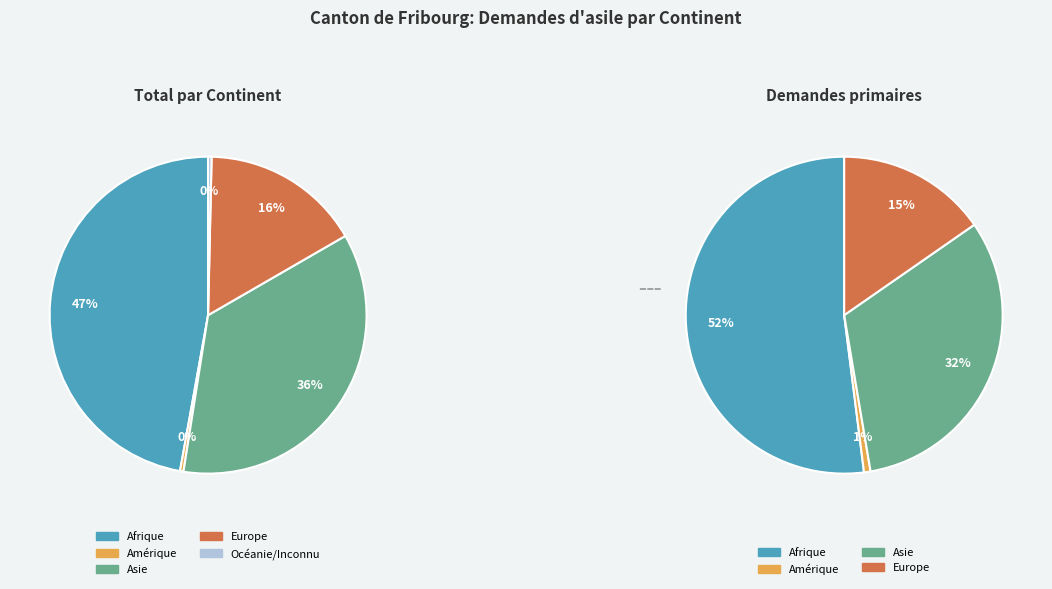

The Amérique slice represents 9% of the pie. True or false?

False